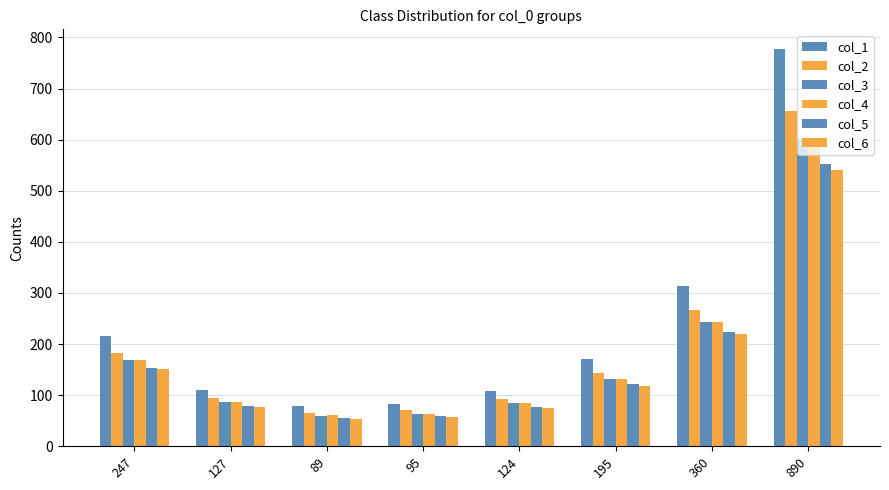

Which has a higher value, 89 or 247?

247